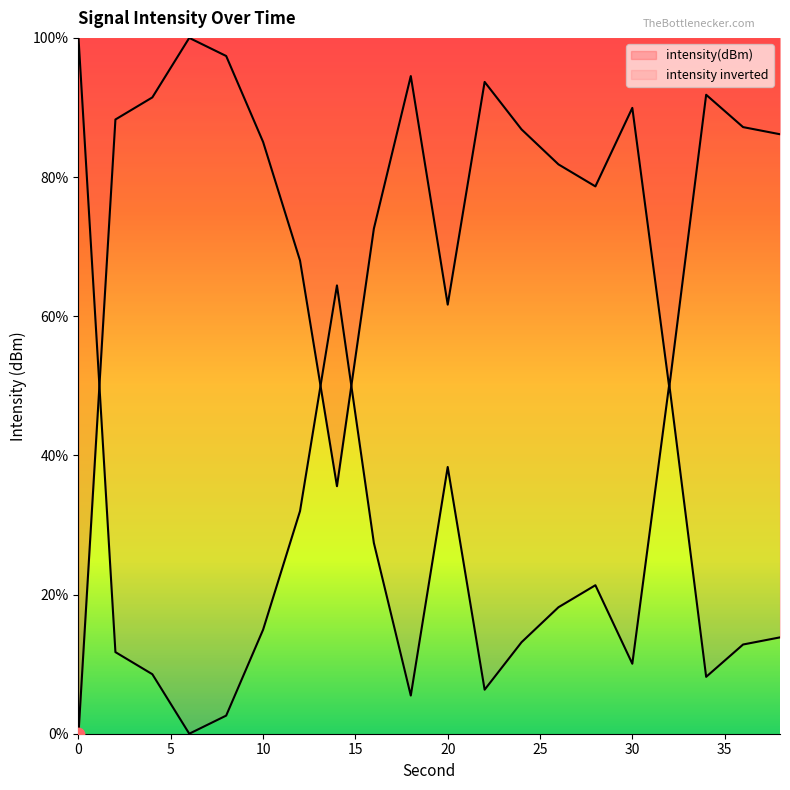

Which has a higher value, 34 or 20?

34